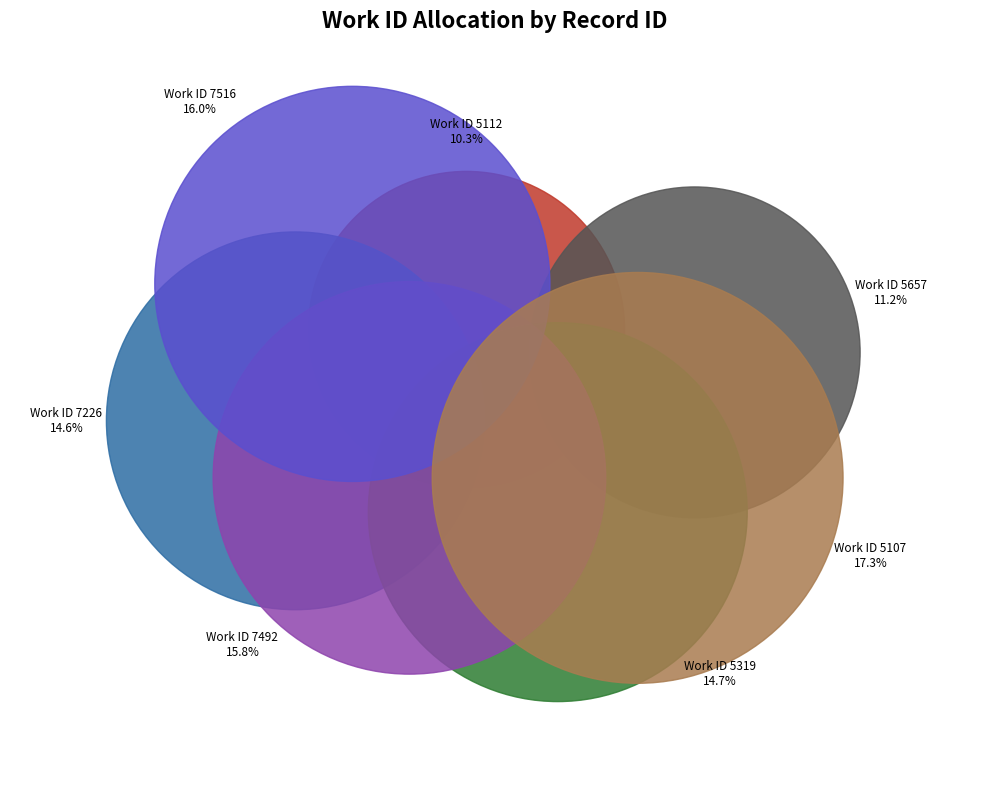

To the nearest percent, what percentage of the pie is 5112?

10%